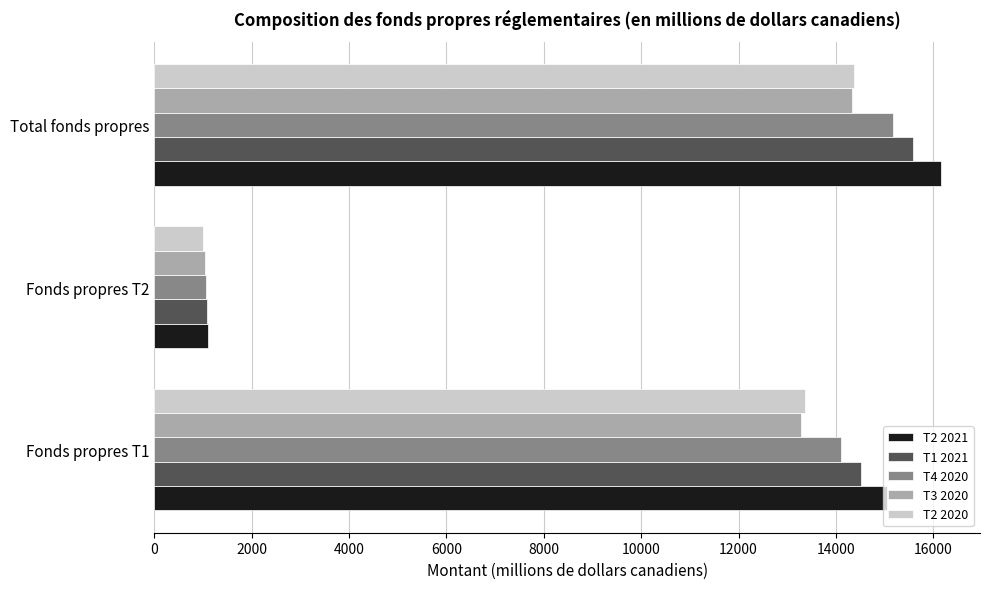

What is the average value of the T1 2021 series?

10393